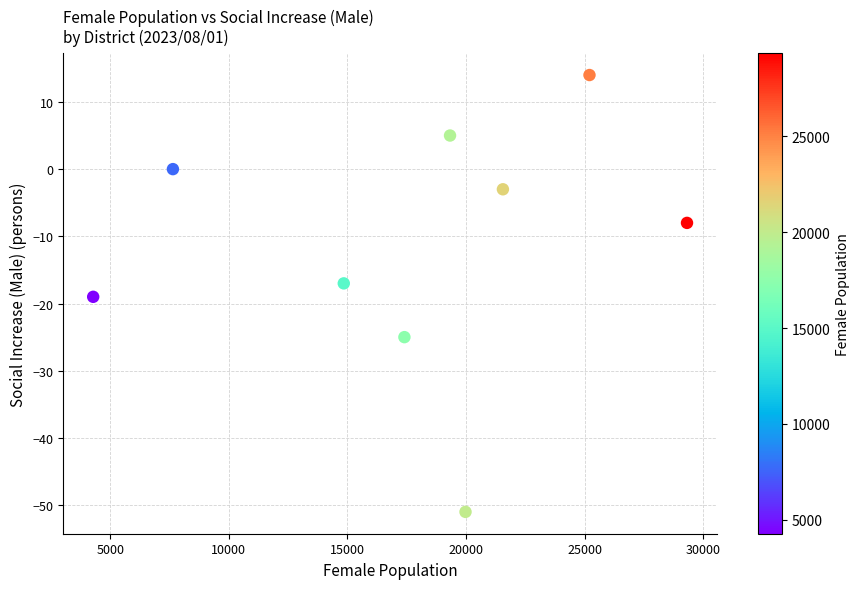

What is the average Y value?

-12